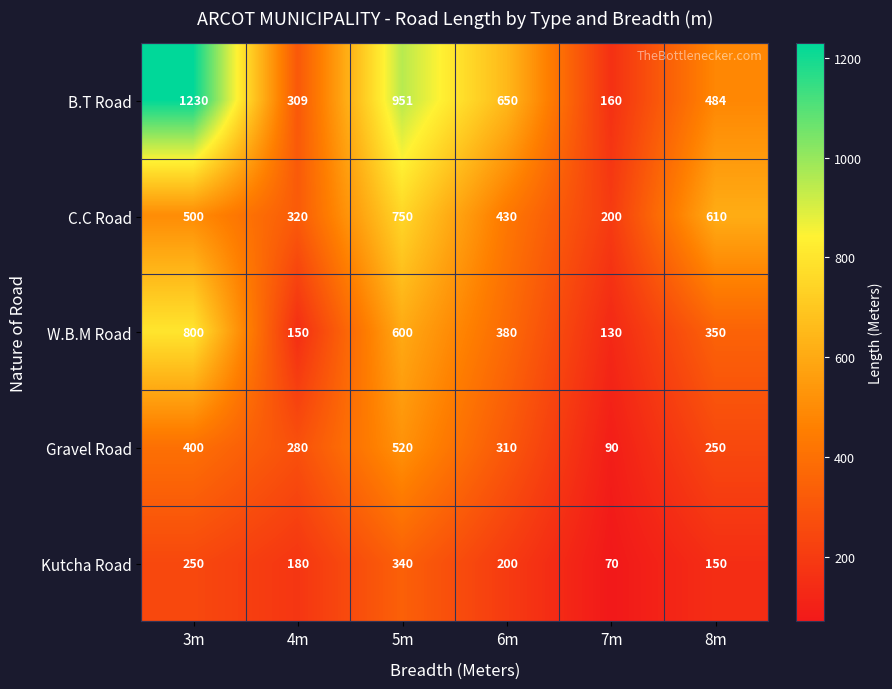

Which series has the largest total across all categories?

B.T Road